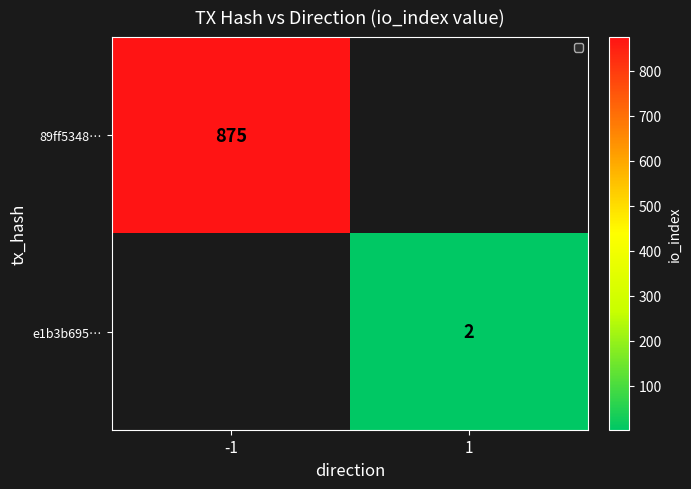

At how many categories does at least one series exceed 179?

1